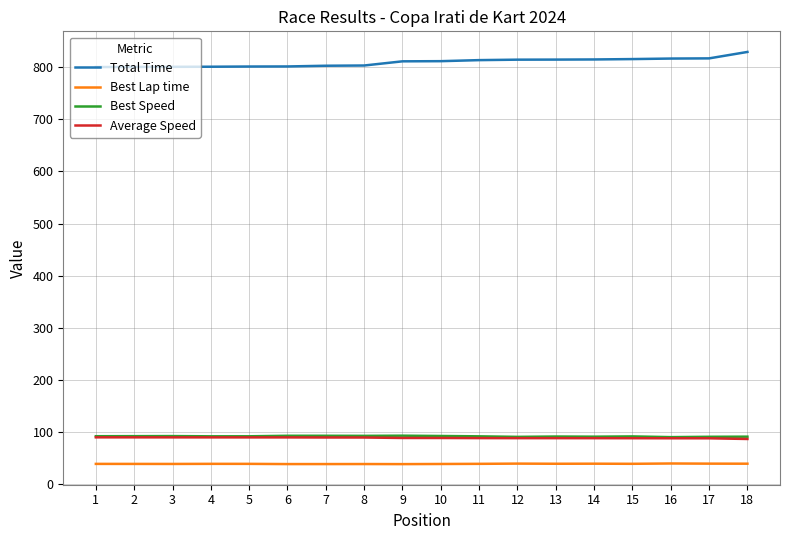

What is the total value across all series at 1?

1021.3